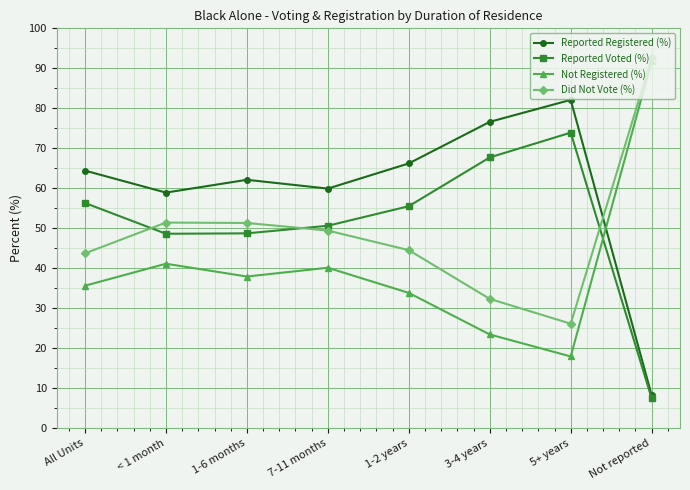

What is the sum of the Reported Registered (%) values at 3-4 years and 1-6 months?

138.7